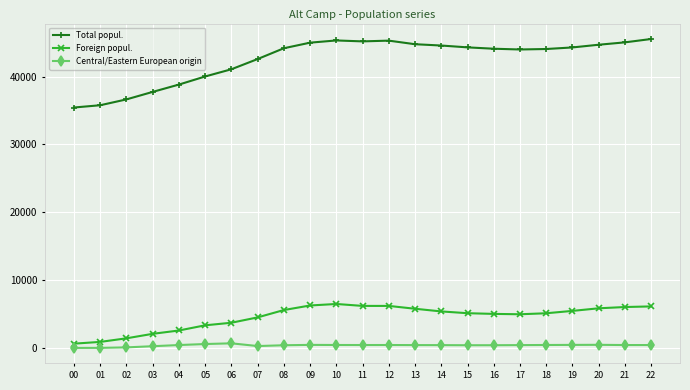

How many data points in Central/Eastern European origin are less than 432?

11